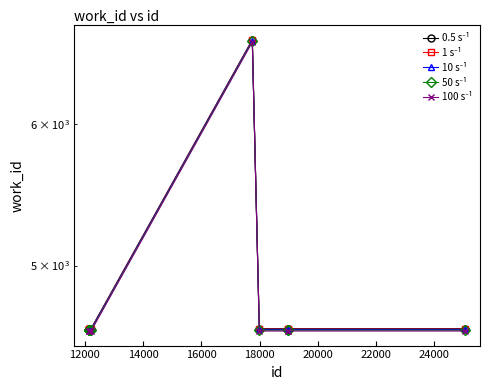

Count the number of data series in this chart.

5